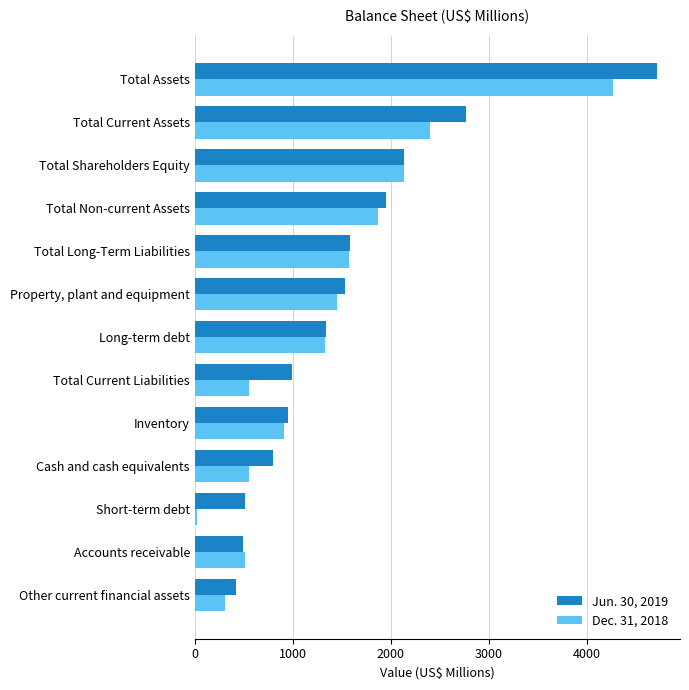

What is the difference between the highest and lowest values at Other current financial assets?

105.1